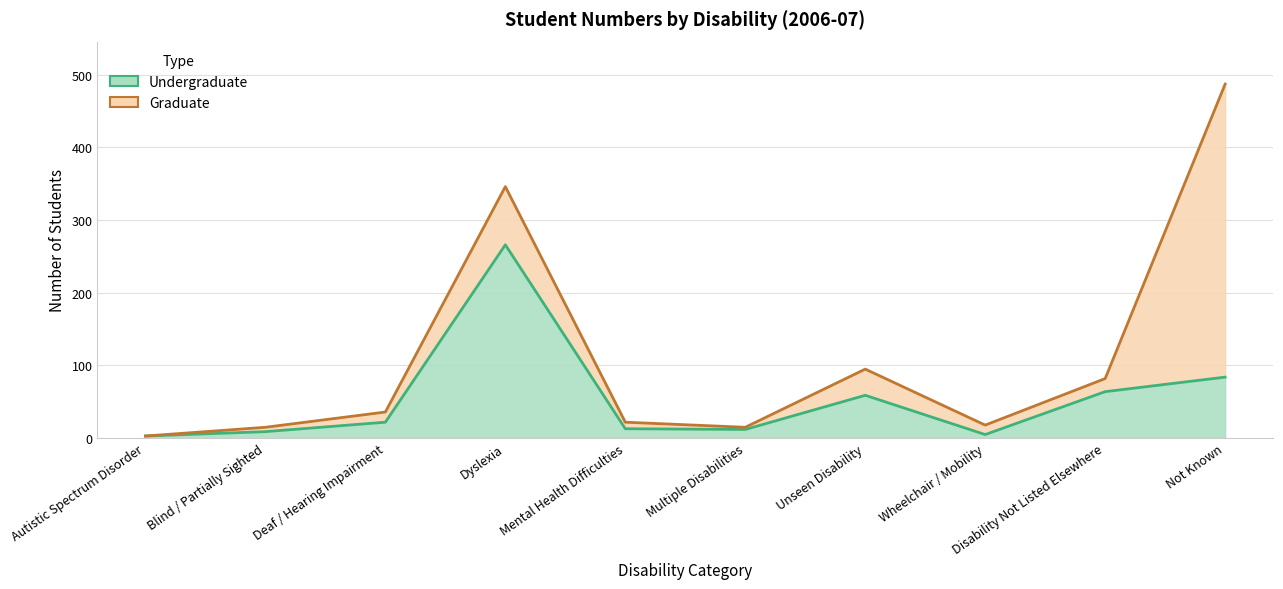

True or false: the data shows 266 at Dyslexia.

True